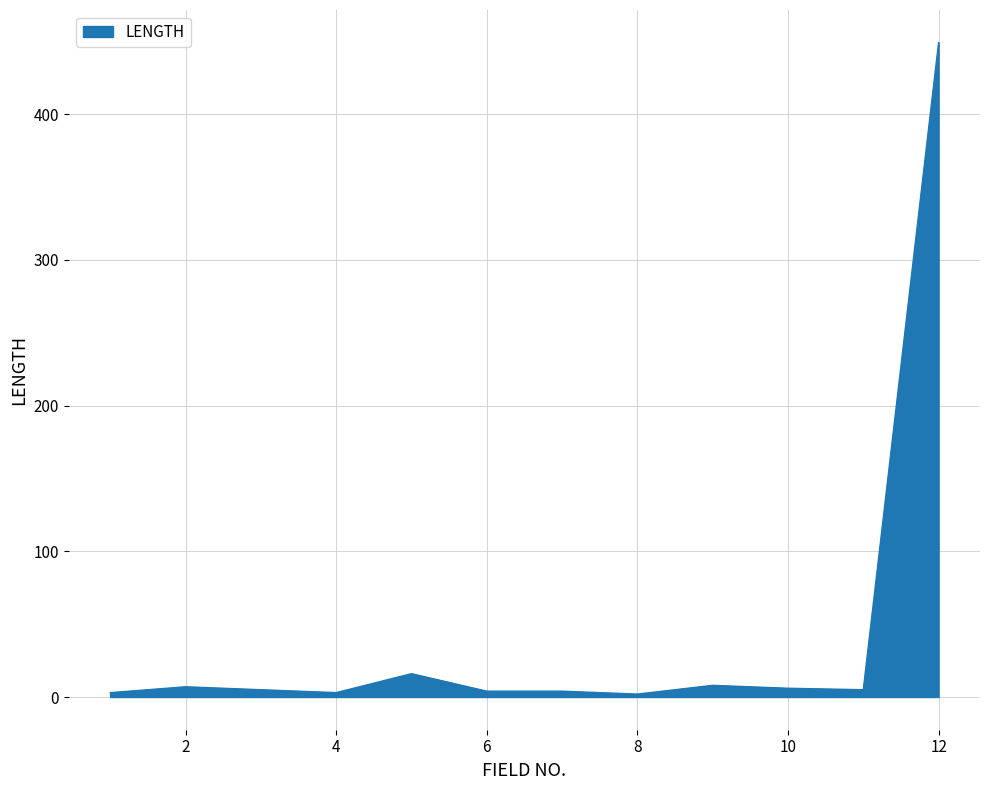

Does the chart display data point markers on the line(s)?

No